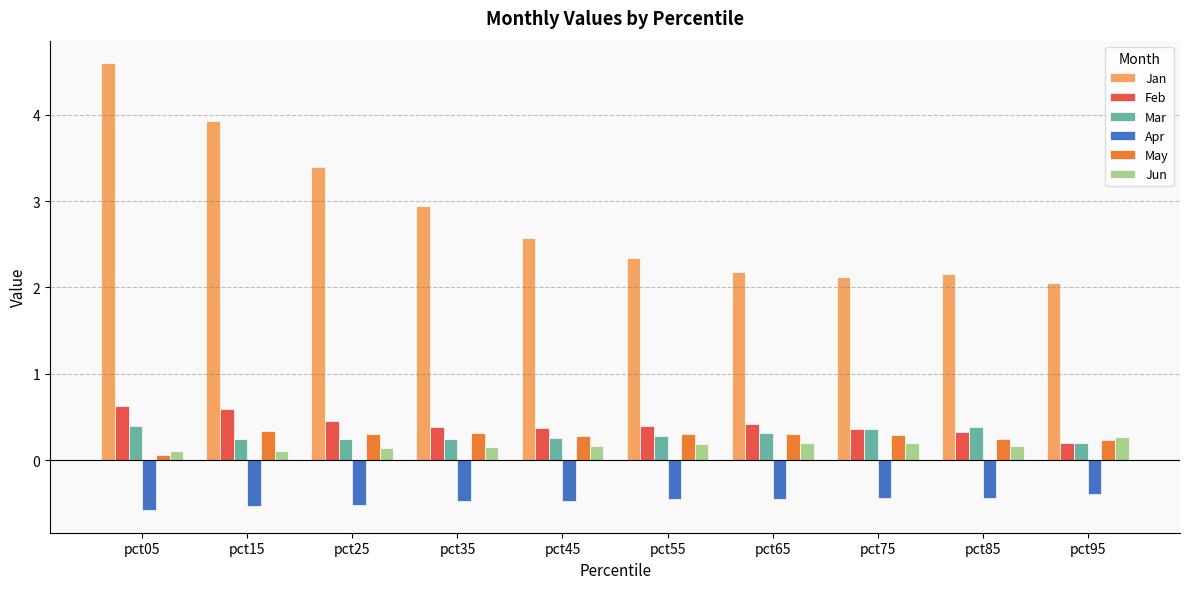

The value of Mar at pct05 is 0.4. True or false?

True